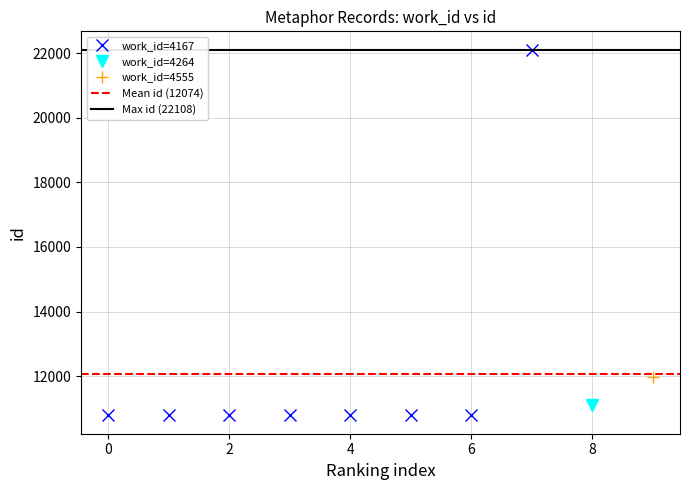

Rank the categories by value from highest to lowest.

4167, 4555, 4264, 4167, 4167, 4167, 4167, 4167, 4167, 4167